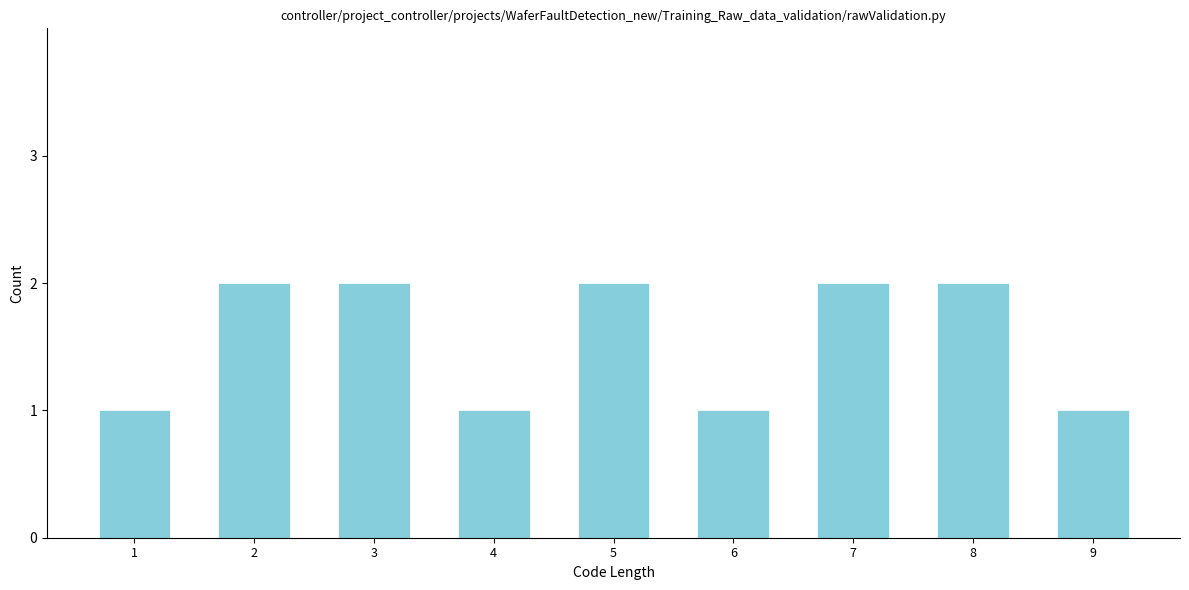

Reading right to left, transcribe all the data shown in this chart.

9=1	8=2	7=2	6=1	5=2	4=1	3=2	2=2	1=1